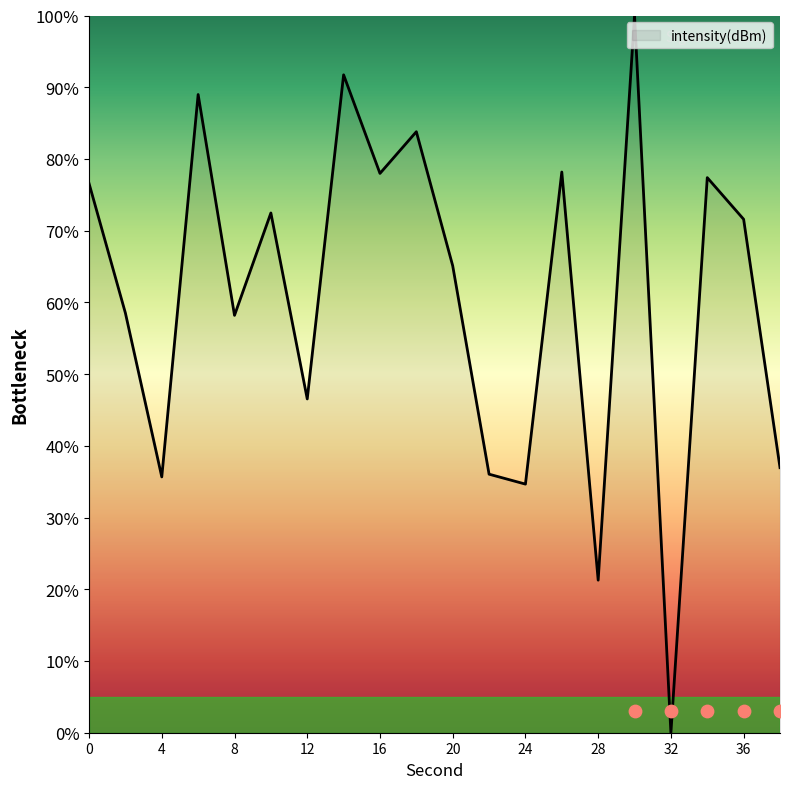

Between 2 and 34, which is larger?

34